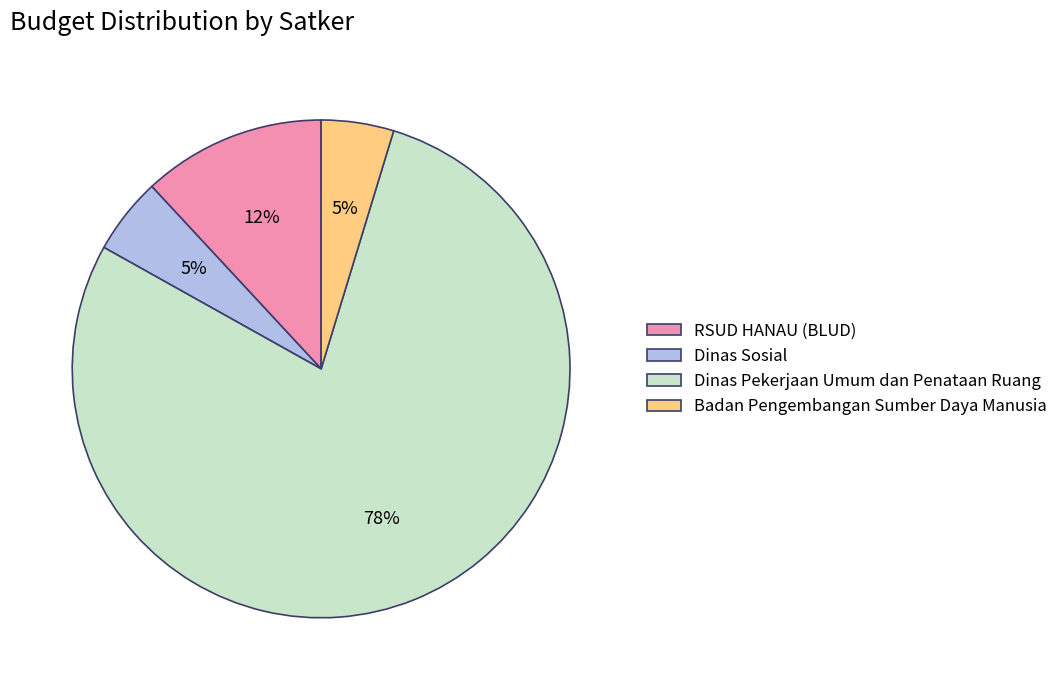

How many segments does this pie chart have?

4